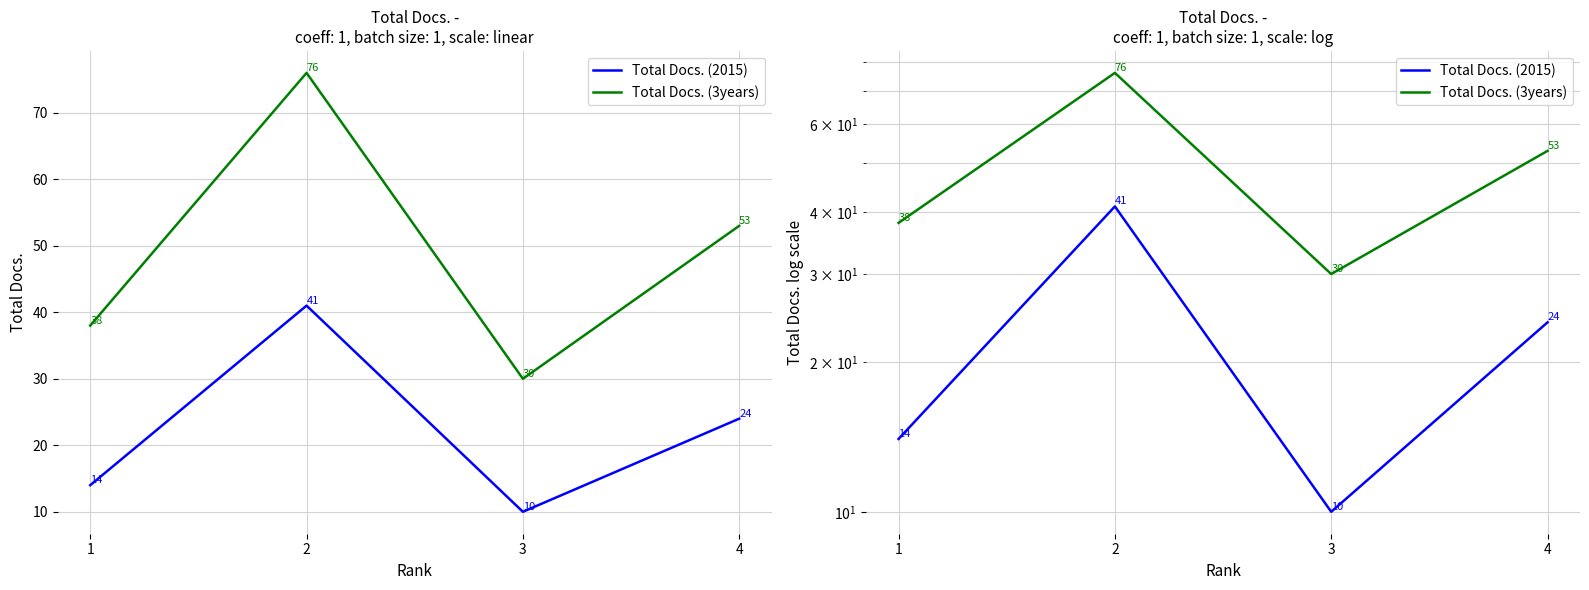

How many interior local valleys does the Total Docs. (3years) series have?

1